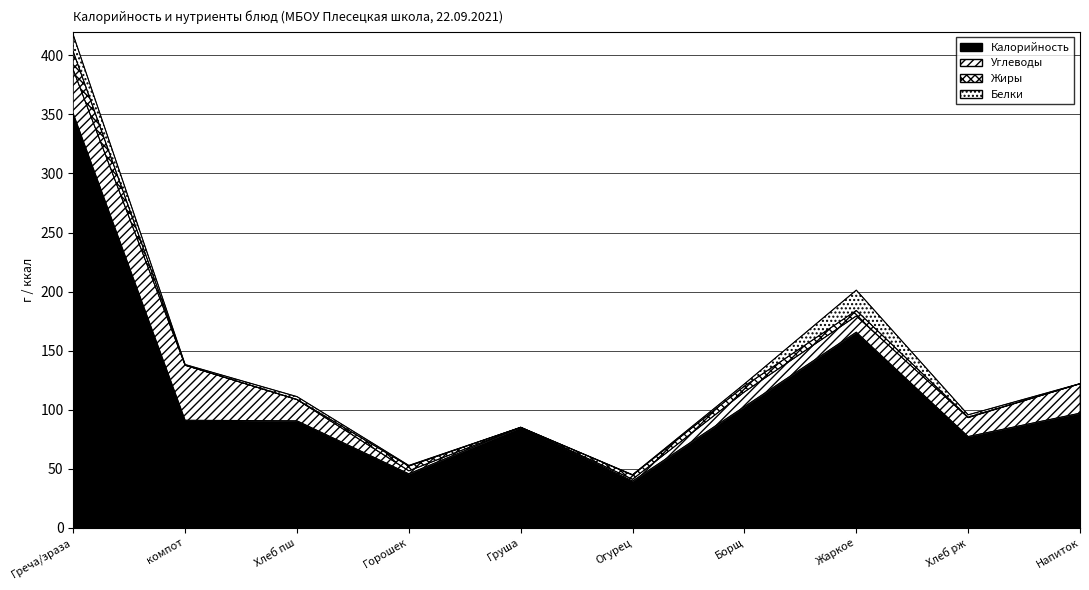

List the series in order of their peak value, lowest first.

Жиры, Белки, Углеводы, Калорийность